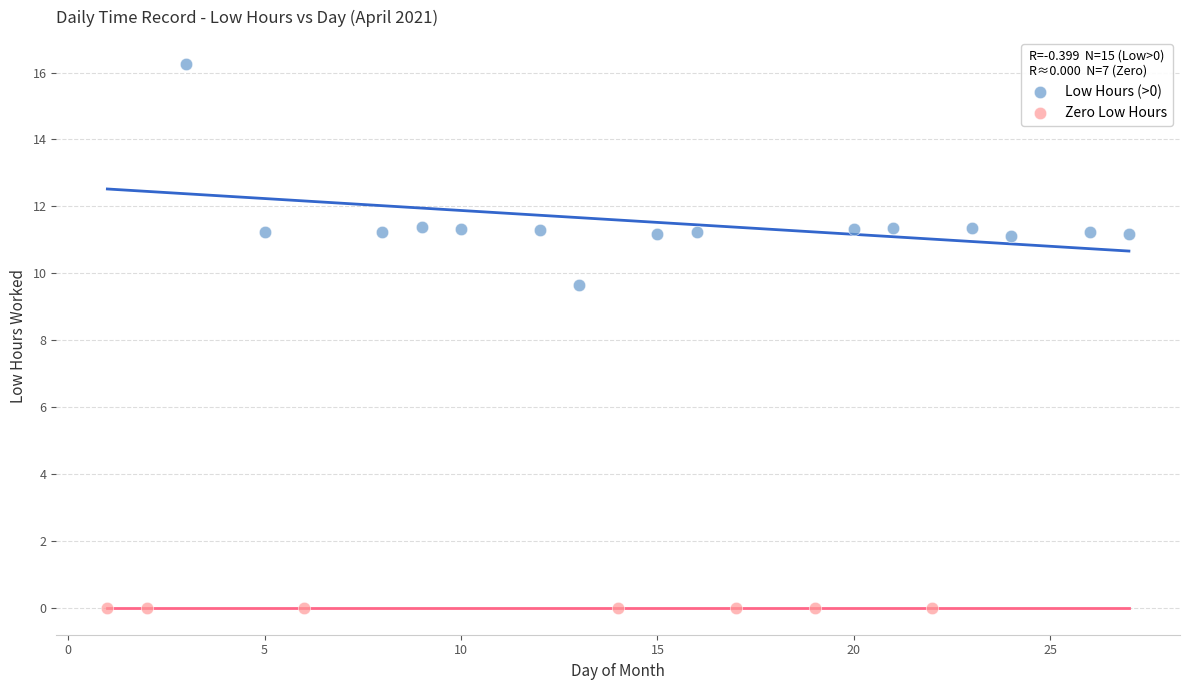

Which series reaches the minimum Y coordinate?

Zero Low Hours